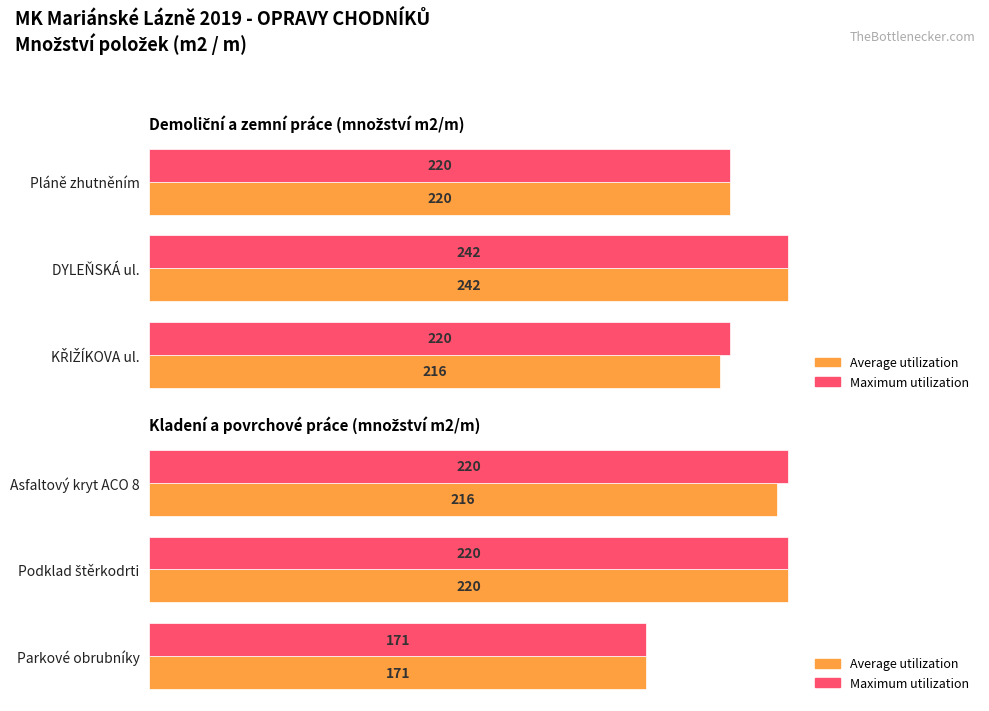

True or false: Maximum utilization has a value of 96 at Parkové obrubníky.

False